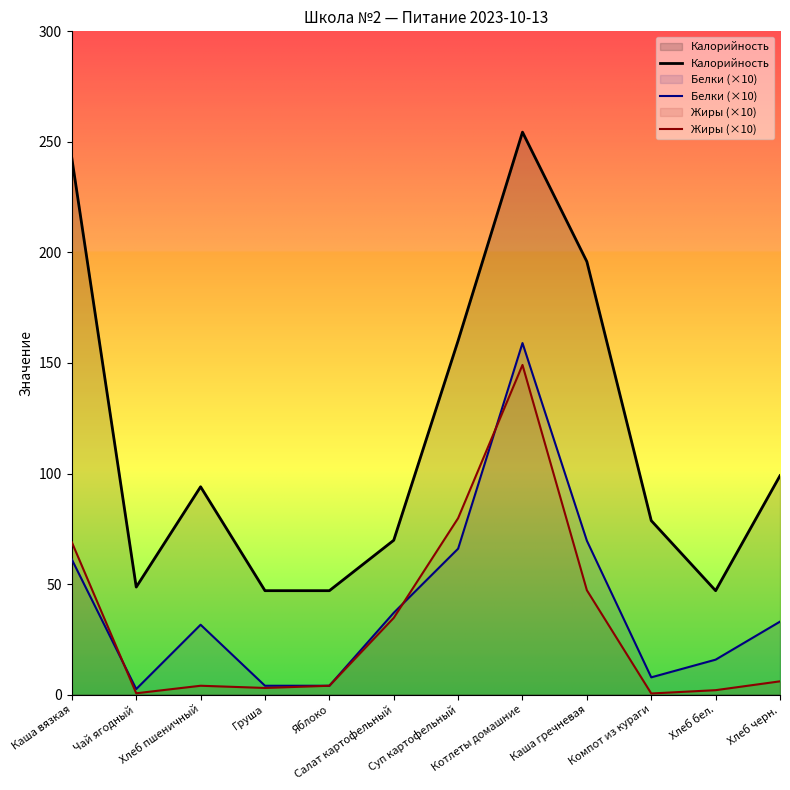

What is the sum of all Белки (×10) values?

491.4